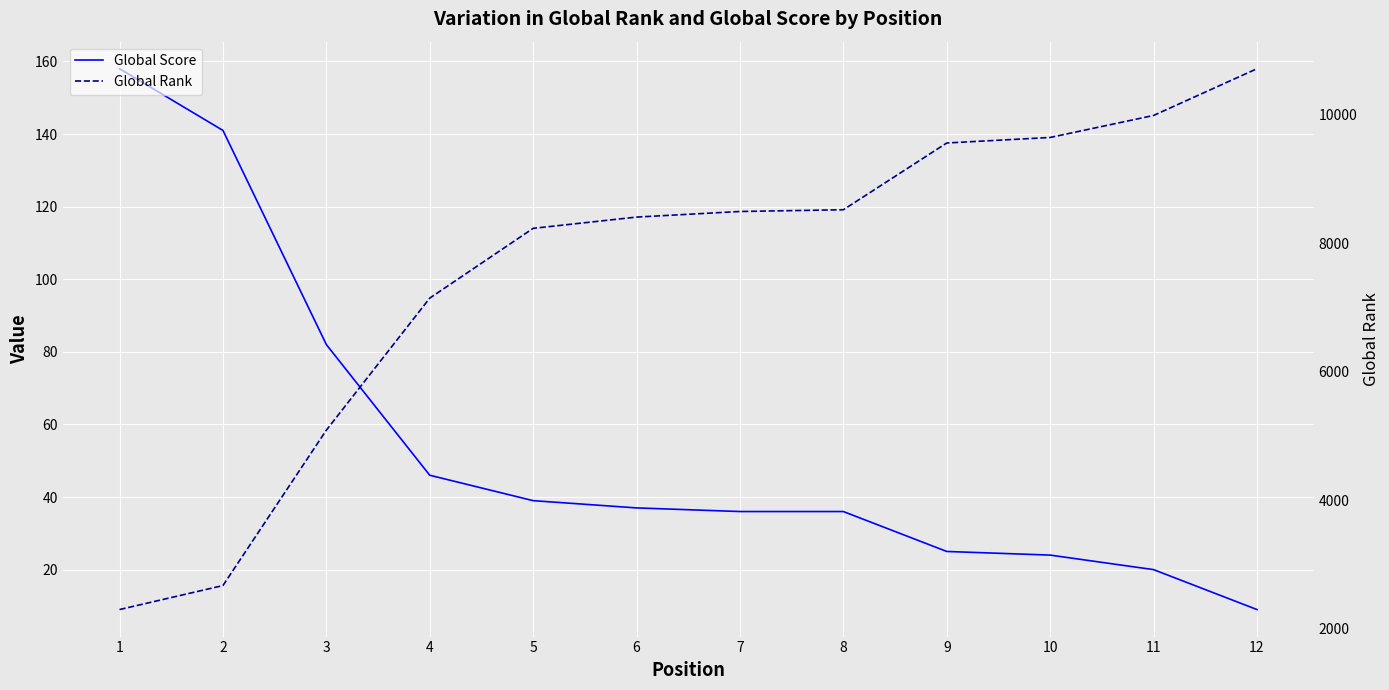

Read the Global Rank value at 1.

2302